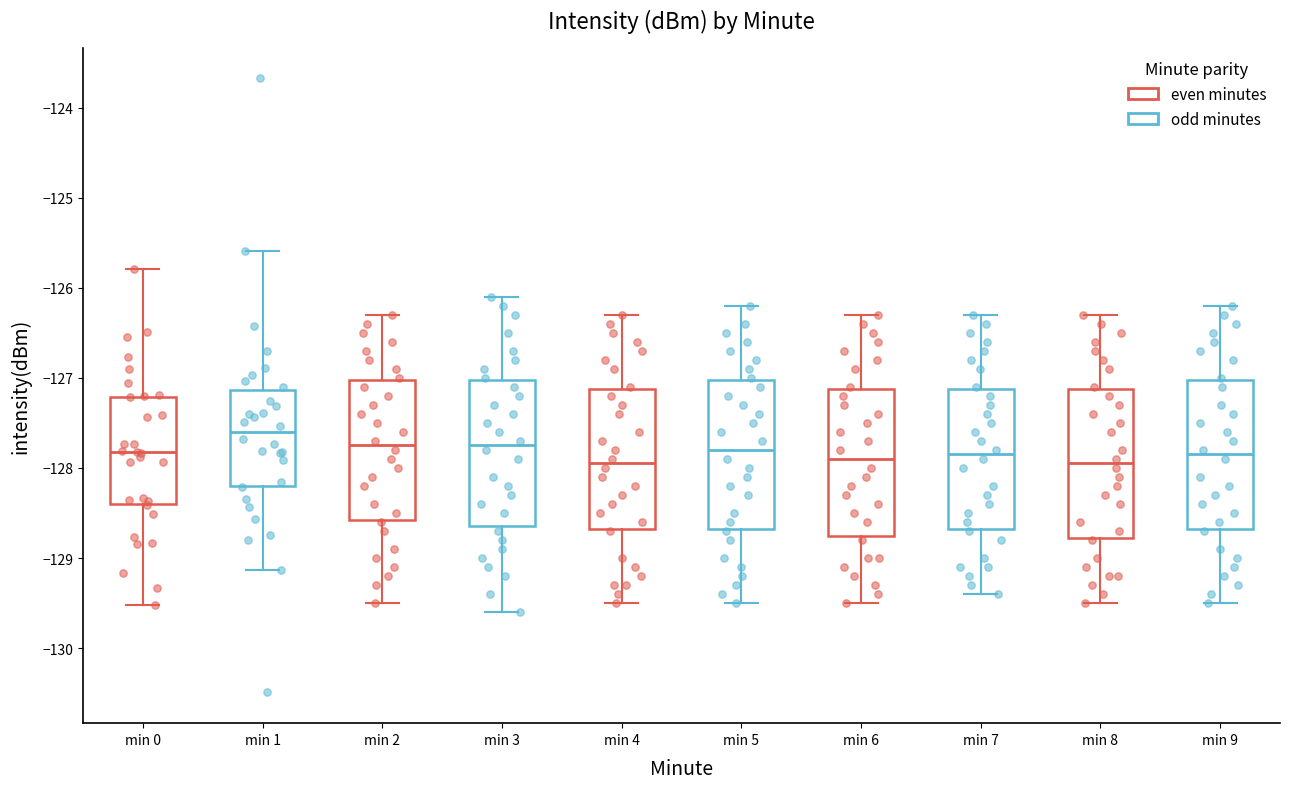

Reading left to right, read every box against the y-axis: the position of its median line, the range the box covers, and the ends of its whiskers. The values are not printed on the chart, so give them approximately, as read against the axis.

min 0: median -127.8, box -128.4 to -127.2, whiskers -129.5 to -125.8
min 1: median -127.6, box -128.2 to -127.1, whiskers -129.1 to -125.6
min 2: median -127.7, box -128.6 to -127.0, whiskers -129.5 to -126.3
min 3: median -127.7, box -128.6 to -127.0, whiskers -129.6 to -126.1
min 4: median -127.9, box -128.7 to -127.1, whiskers -129.5 to -126.3
min 5: median -127.8, box -128.7 to -127.0, whiskers -129.5 to -126.2
min 6: median -127.9, box -128.7 to -127.1, whiskers -129.5 to -126.3
min 7: median -127.8, box -128.7 to -127.1, whiskers -129.4 to -126.3
min 8: median -127.9, box -128.8 to -127.1, whiskers -129.5 to -126.3
min 9: median -127.8, box -128.7 to -127.0, whiskers -129.5 to -126.2